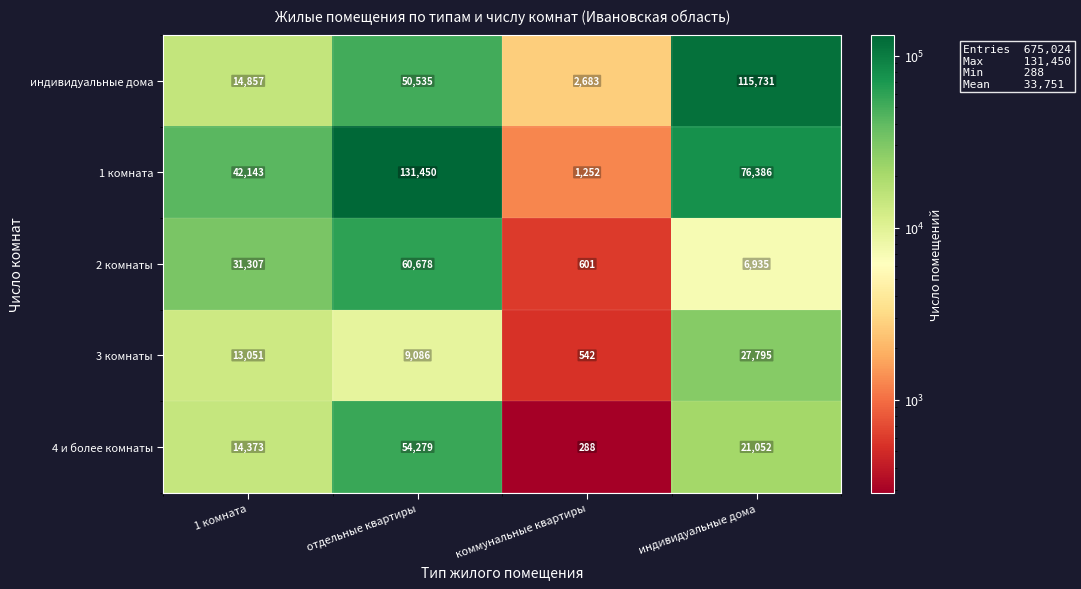

Which category has the highest value across all series?

отдельные квартиры